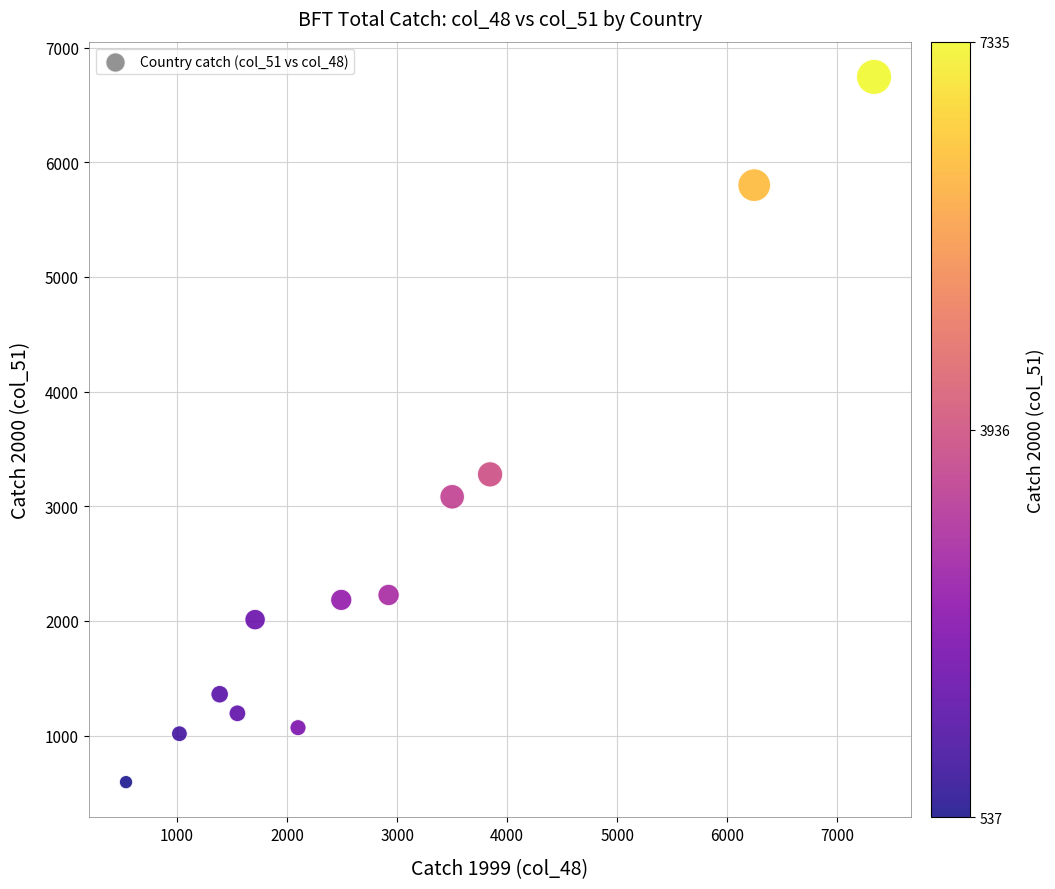

What is the range of X values (max minus min)?

6798.2